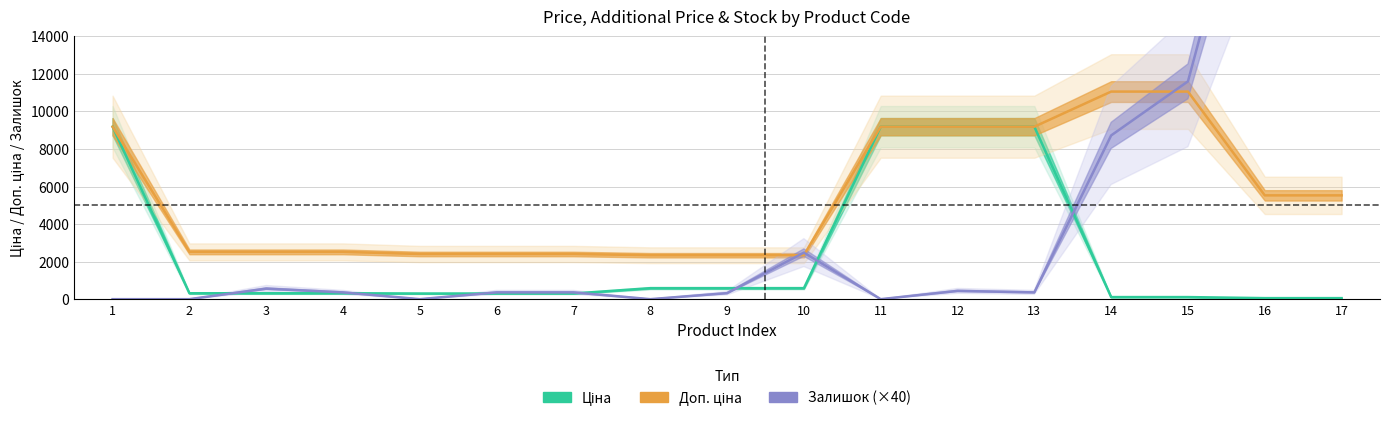

Is it true that Залишок (×40) equals 440.0 at 12?

True